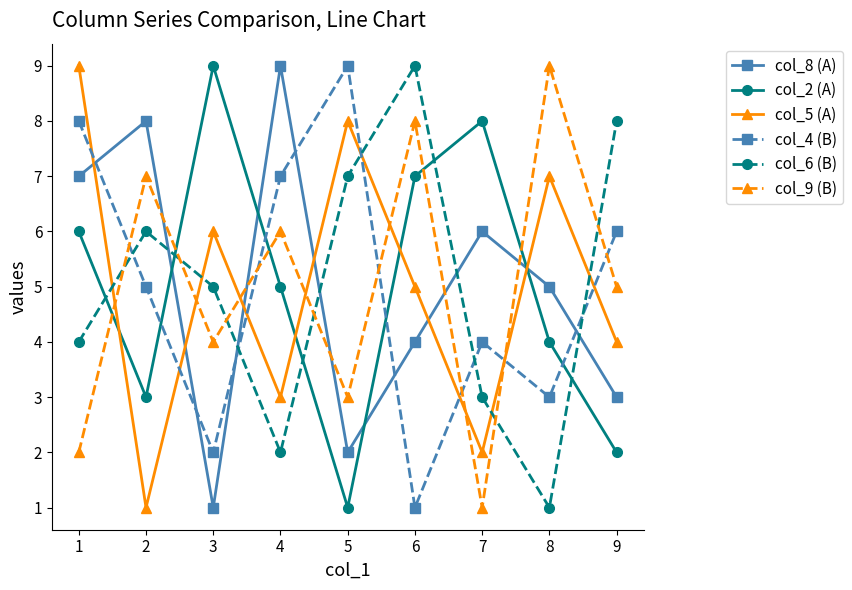

In col_9 (B), how many points are higher than both neighbors (excluding endpoints)?

4